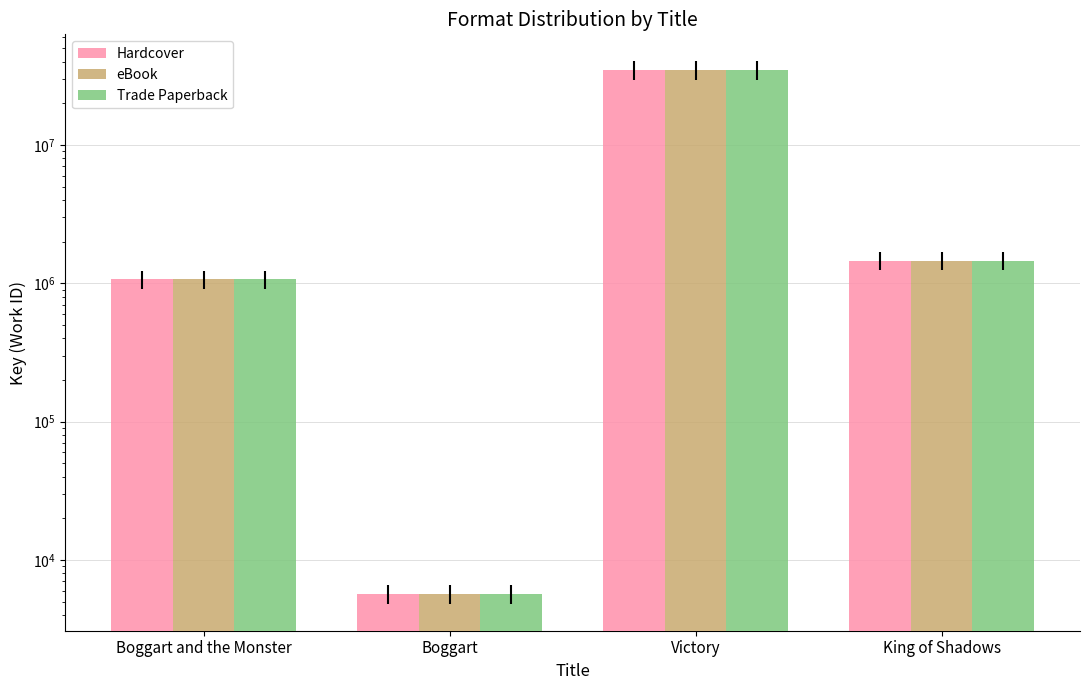

How many bars are there in total?

12